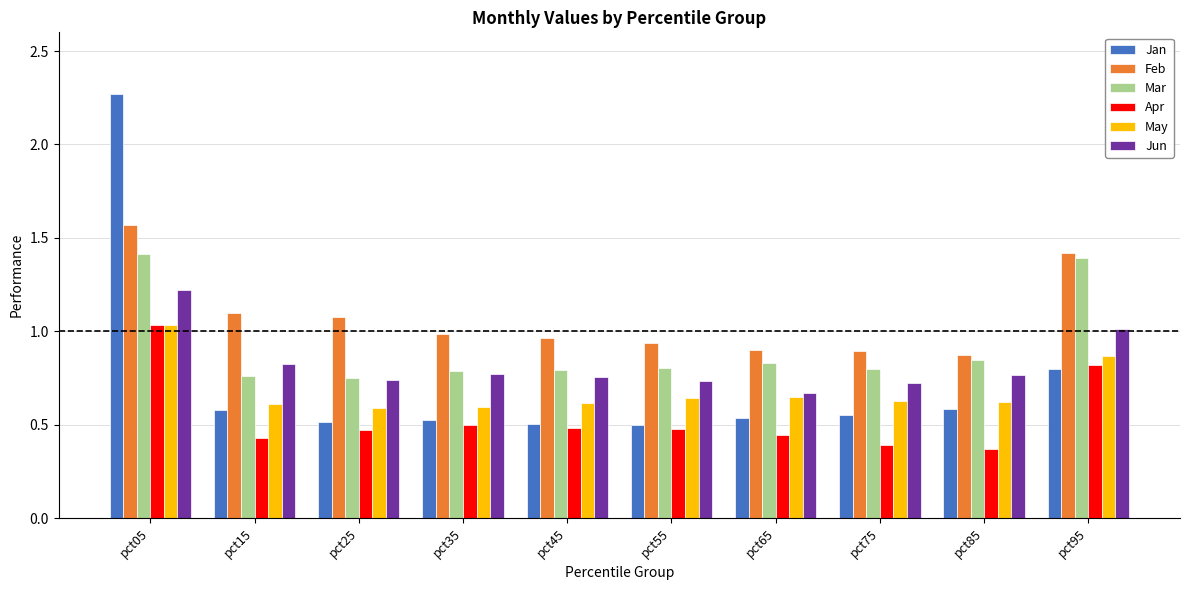

Which category has the highest value in the Jan series?

pct05